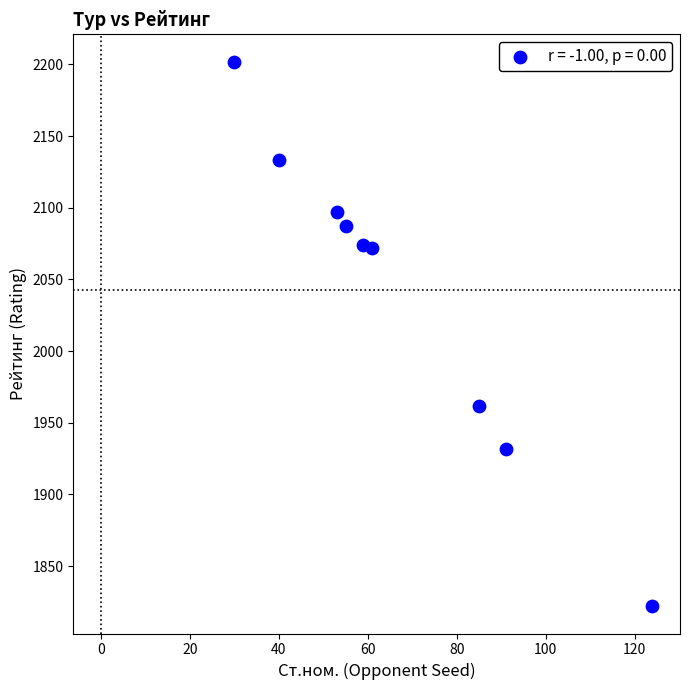

What Y value in the scatter plot is closest to 2012?

1962